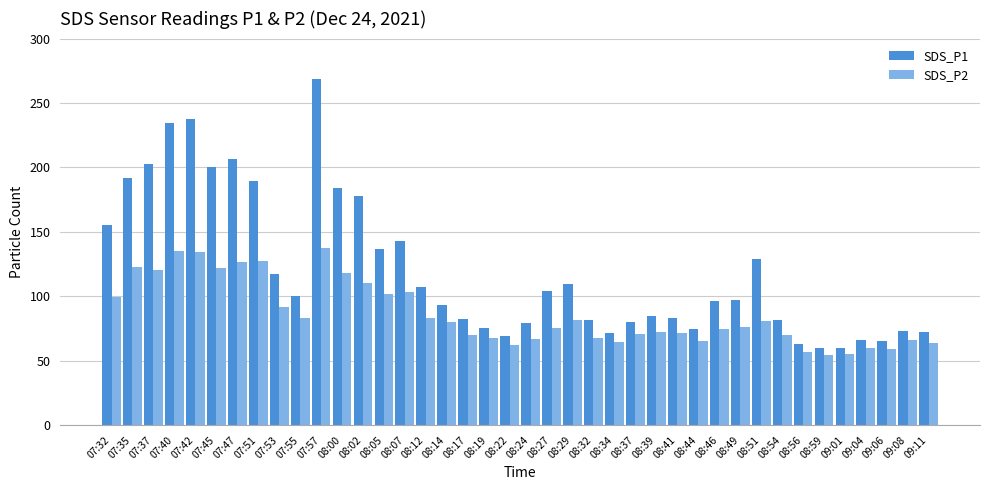

What is the label of the 16th bar from the right?

08:34